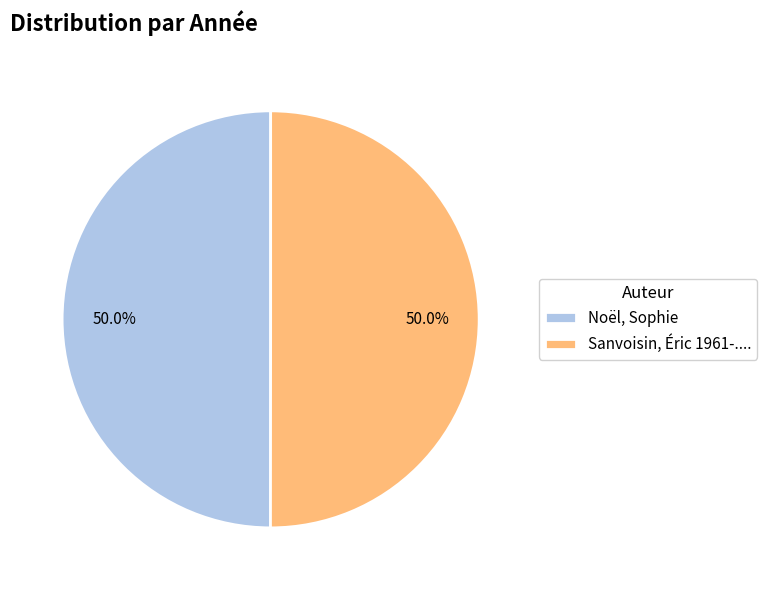

What percentage do Noël, Sophie and Sanvoisin, Éric 1961-.... together represent?

100.0%